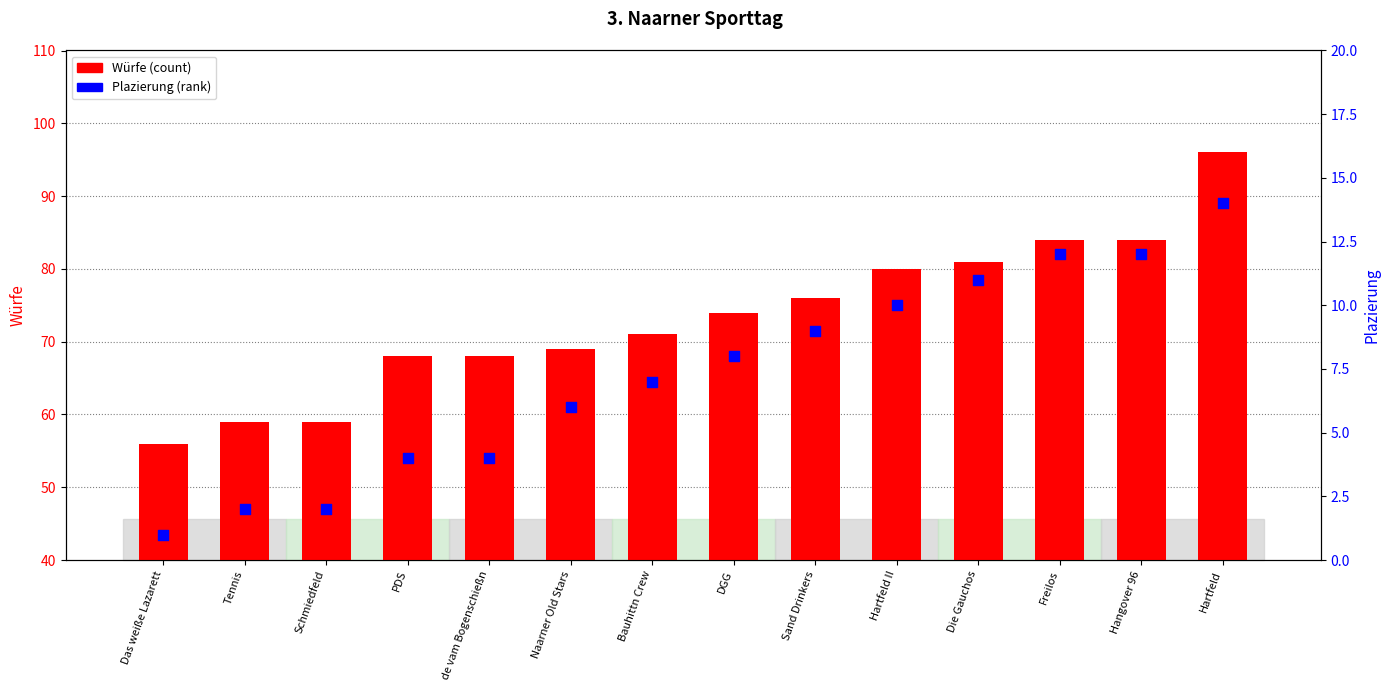

What are all the series names shown in the legend?

Würfe (count), Plazierung (rank)